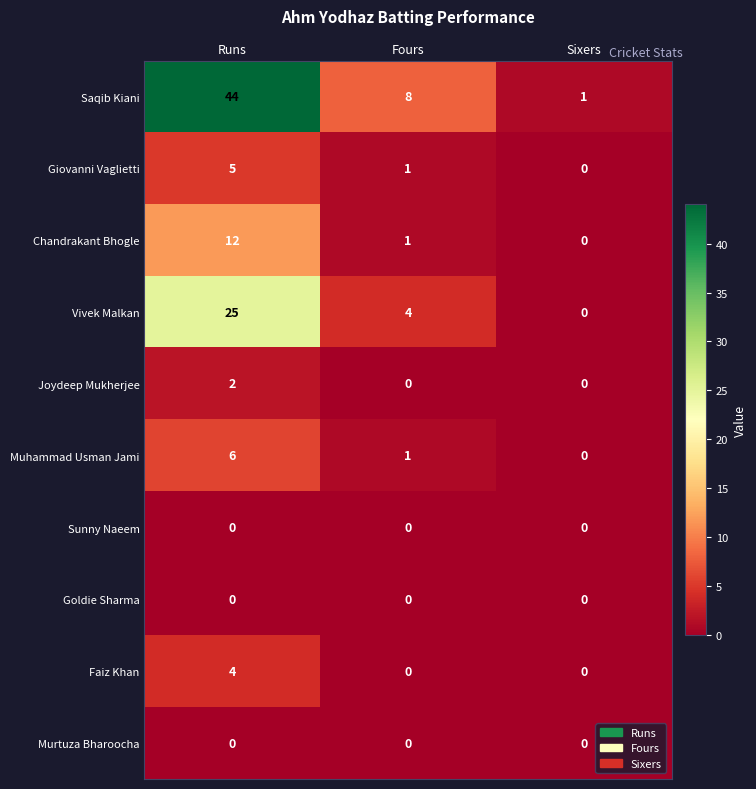

How many Muhammad Usman Jami values are between 0 and 6?

3